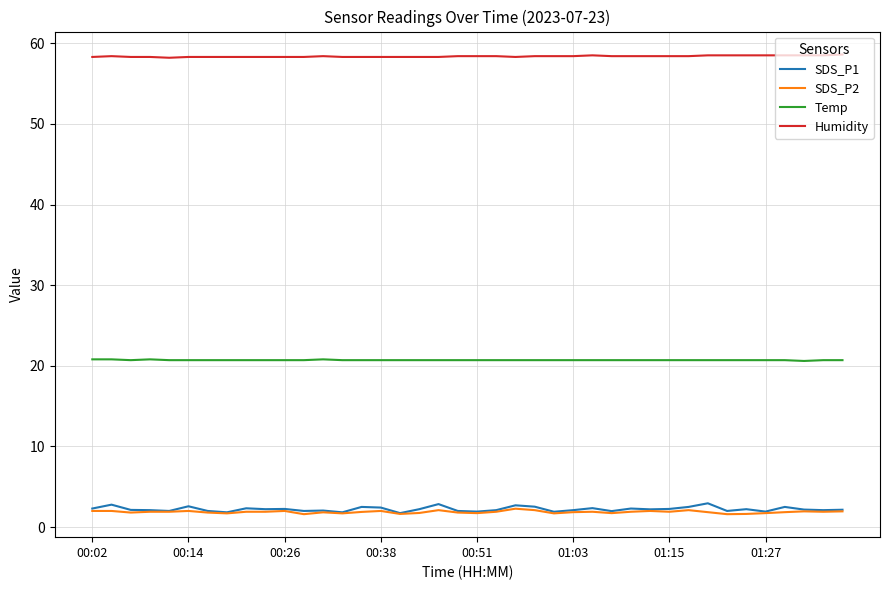

True or false: SDS_P2 and Temp cross at least once.

False